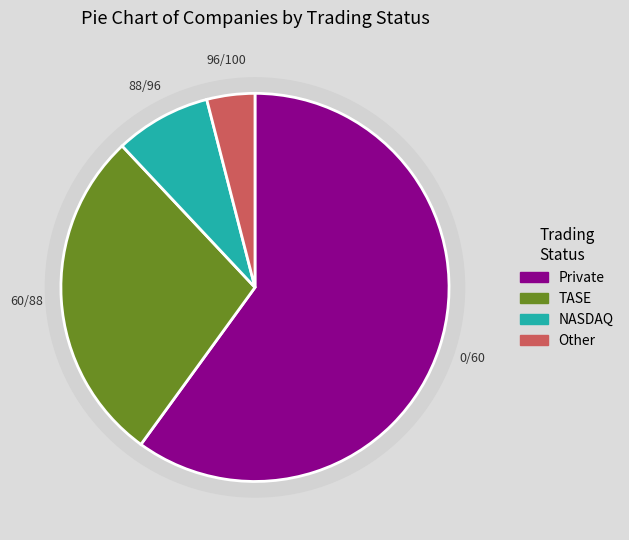

To the nearest percent, what percentage of the pie is TASE?

28%